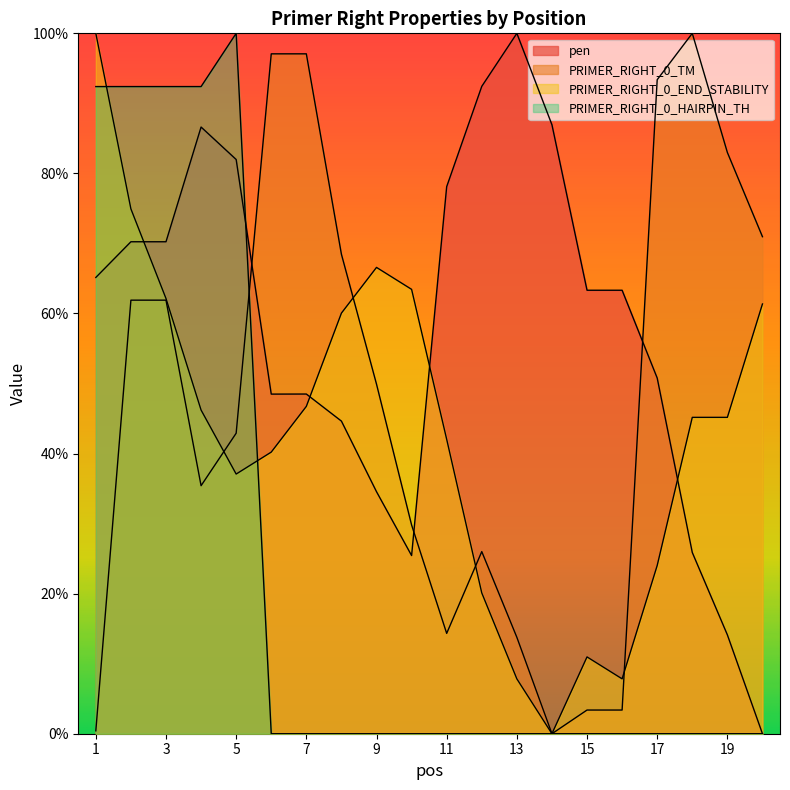

What is the difference between the maximum and minimum values in the pen series?

1.0